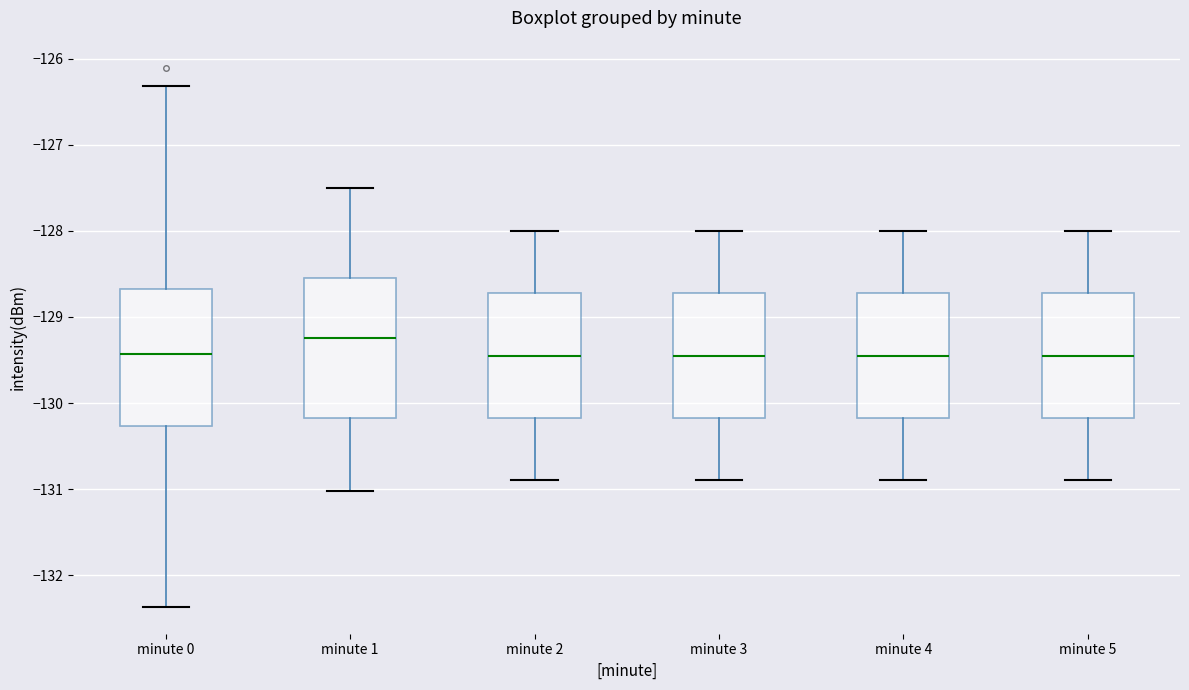

Reading left to right, read every box against the y-axis: the position of its median line, the range the box covers, and the ends of its whiskers. The values are not printed on the chart, so give them approximately, as read against the axis.

minute 0: median -129.4, box -130.3 to -128.7, whiskers -132.4 to -126.3
minute 1: median -129.2, box -130.2 to -128.5, whiskers -131.0 to -127.5
minute 2: median -129.4, box -130.2 to -128.7, whiskers -130.9 to -128.0
minute 3: median -129.4, box -130.2 to -128.7, whiskers -130.9 to -128.0
minute 4: median -129.4, box -130.2 to -128.7, whiskers -130.9 to -128.0
minute 5: median -129.4, box -130.2 to -128.7, whiskers -130.9 to -128.0